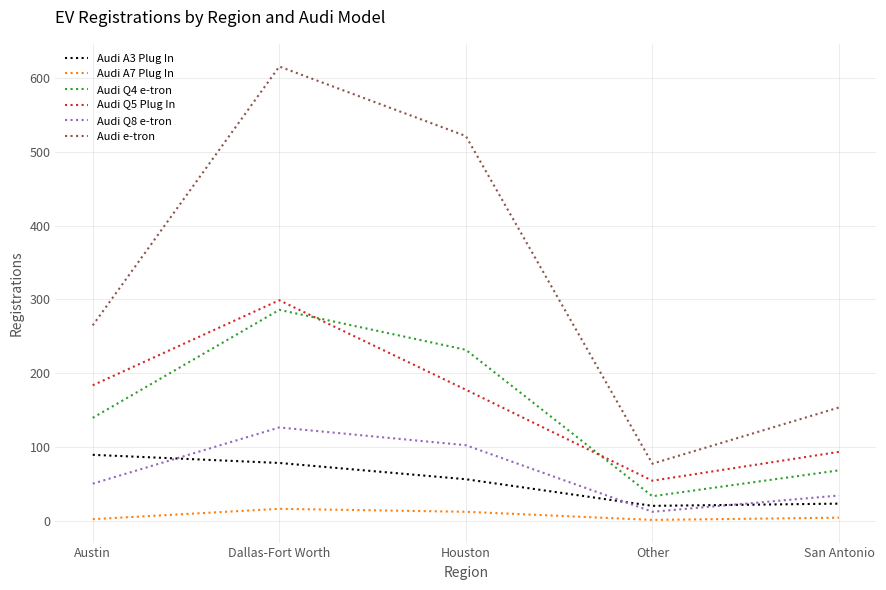

True or false: Audi e-tron has more than 1 interior local peaks.

False